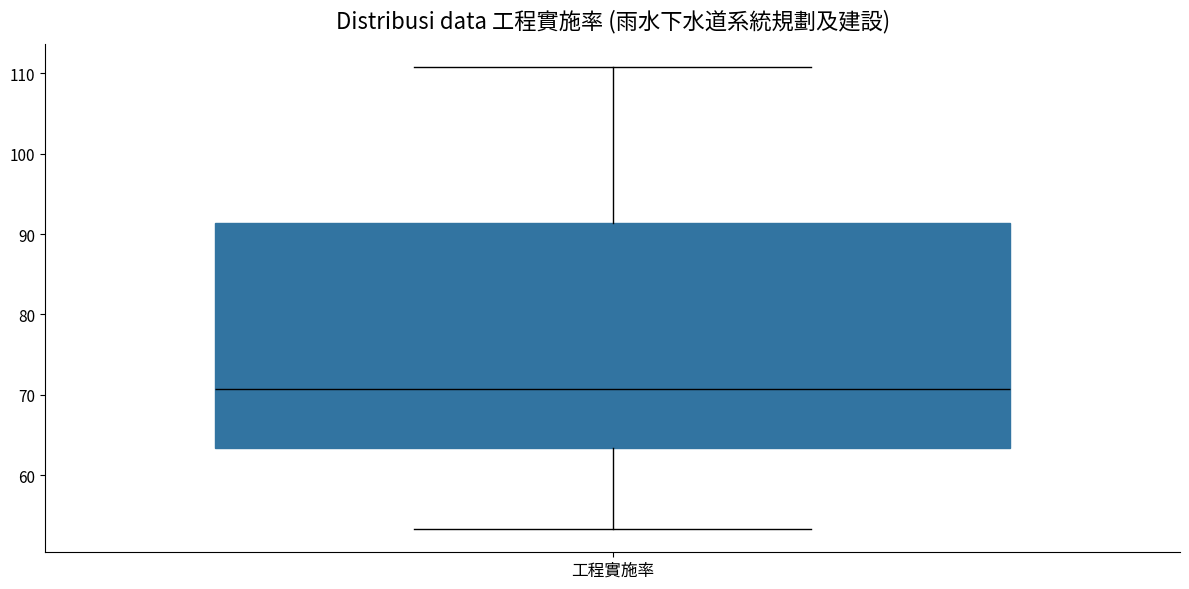

Read this box plot against the y-axis: the position of the median line, the range covered by the box, and the ends of both whiskers. The values are not printed on the chart, so give them approximately, as read against the axis.

median 71, box 63 to 91, whiskers 53 to 111